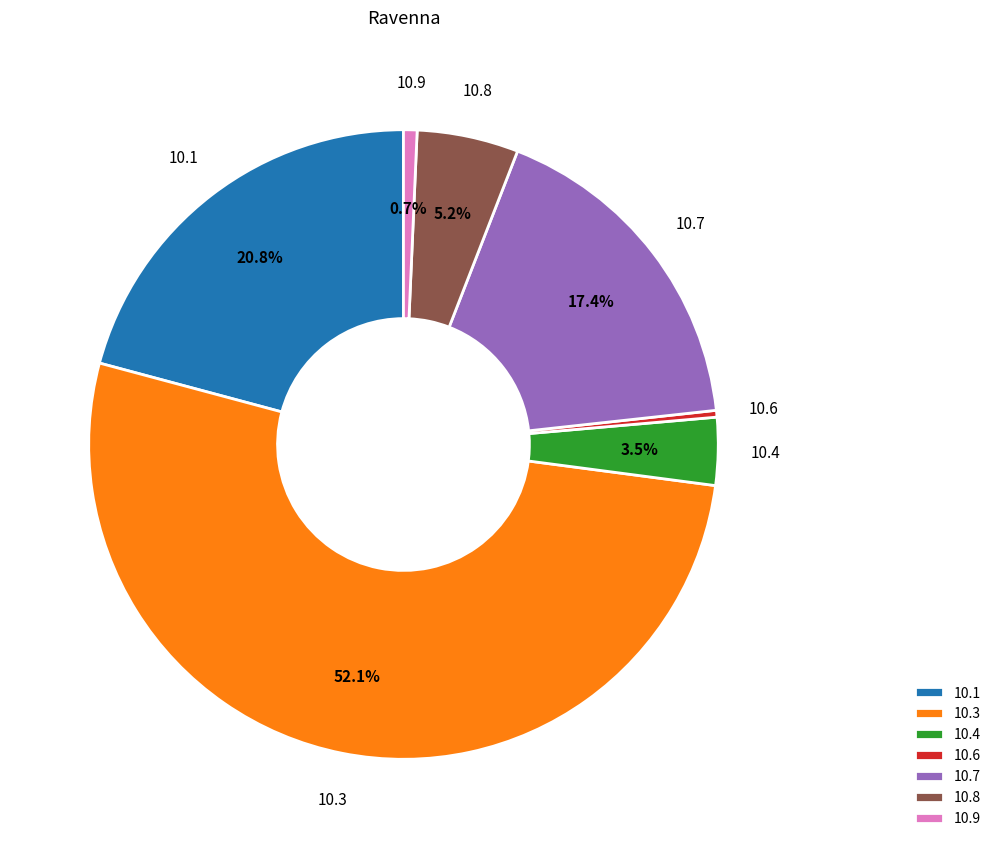

To the nearest percent, what is the difference between the largest and smallest slice percentages?

52%